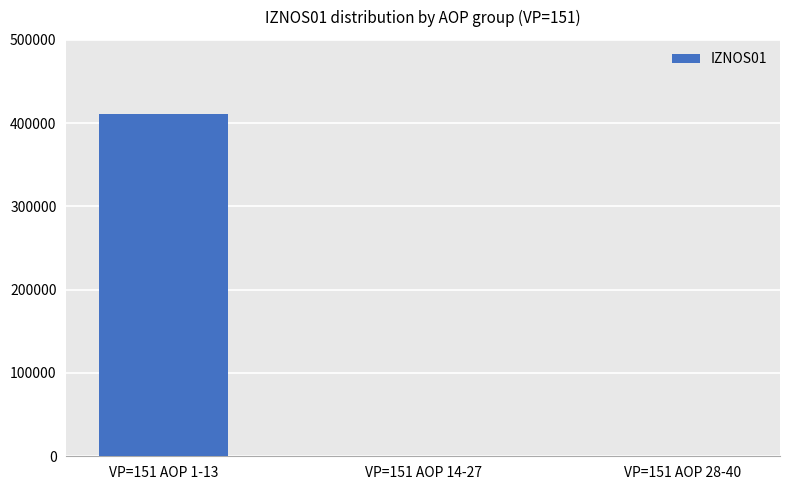

What is the difference between the values at VP=151 AOP 1-13 and VP=151 AOP 14-27?

410490